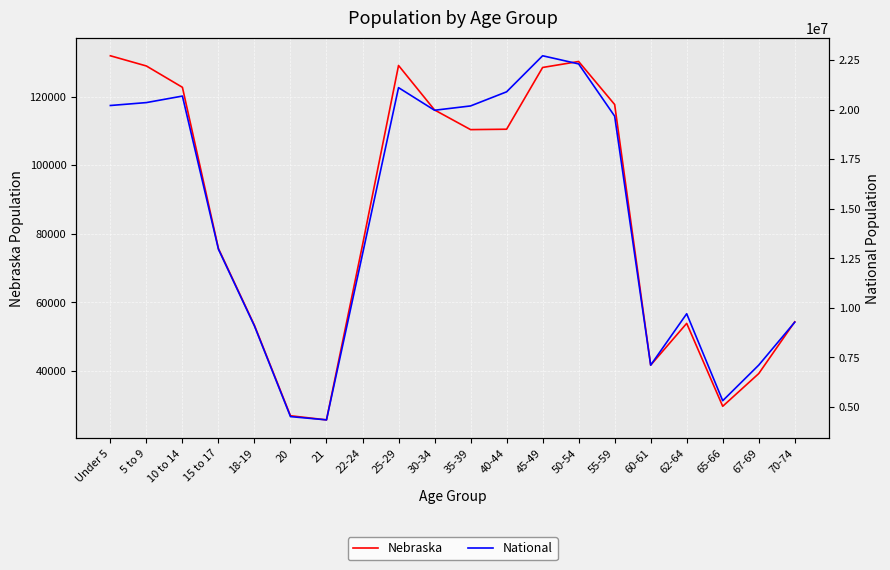

What is the value of the National point at the 11th from the left?

20179642